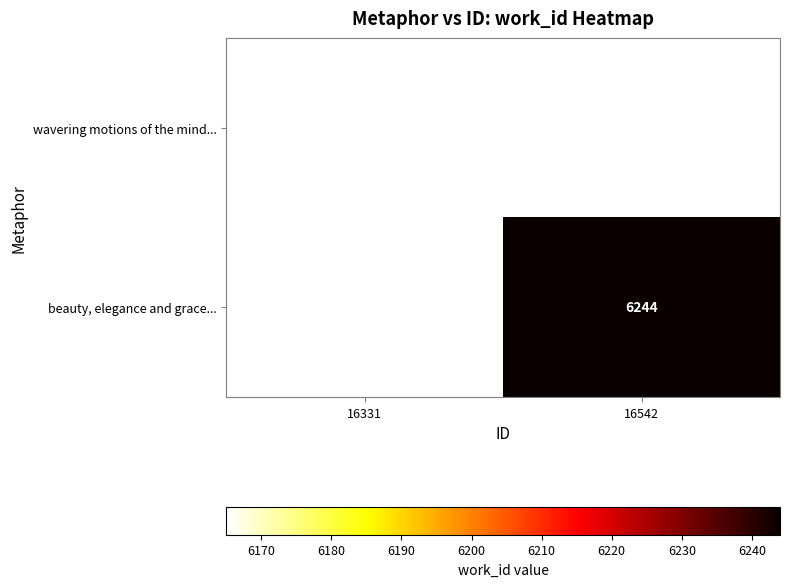

Is it true that beauty, elegance and grace... equals 6244 at 16542?

True